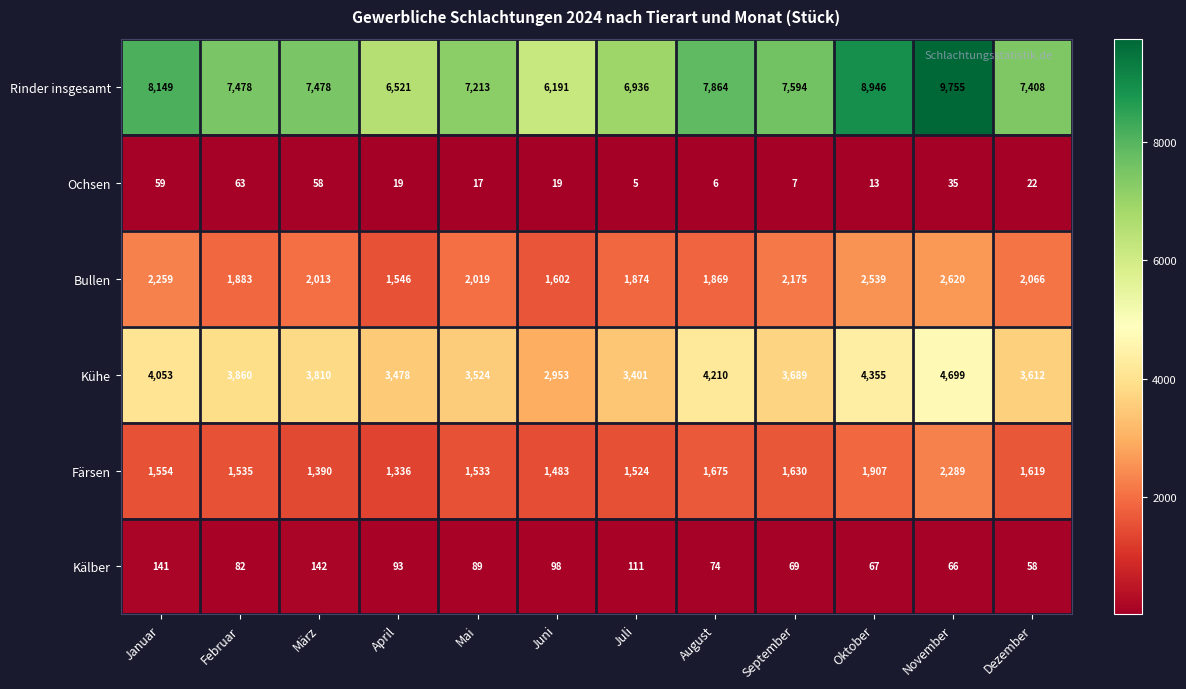

What is the smallest value displayed?

5